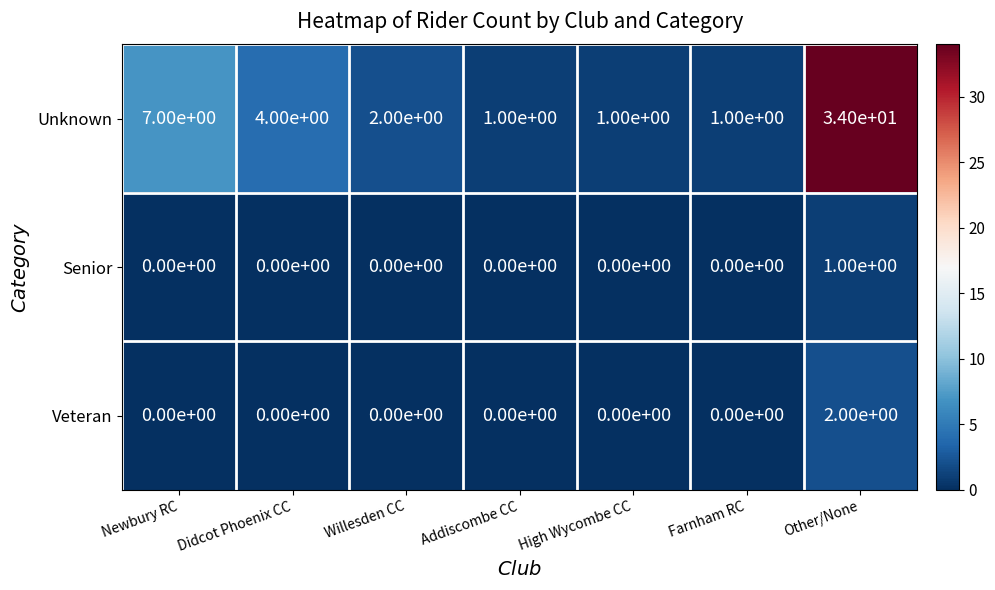

List the series in order of their peak value, lowest first.

Senior, Veteran, Unknown